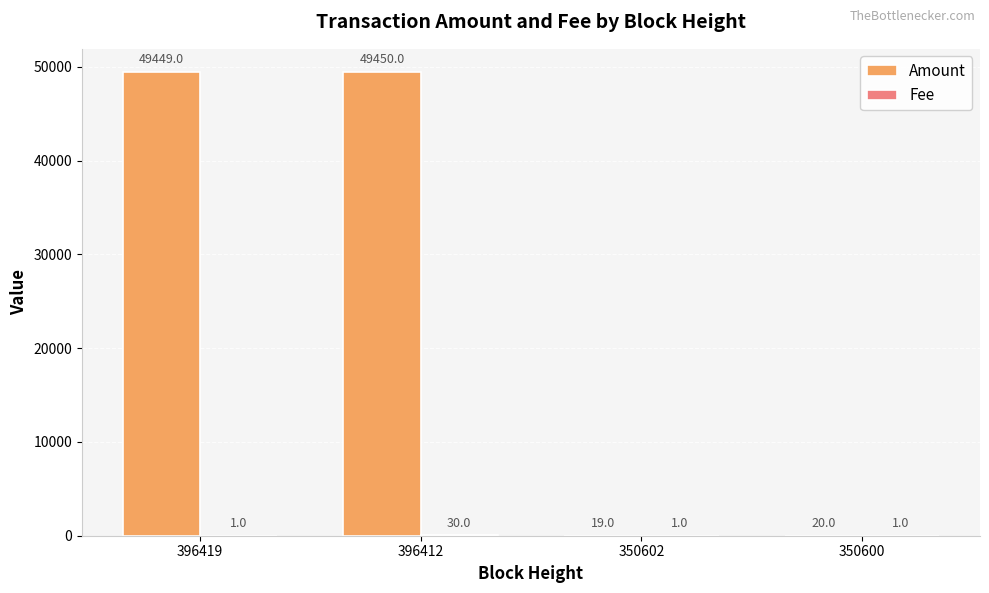

Which series has the largest total across all categories?

Amount